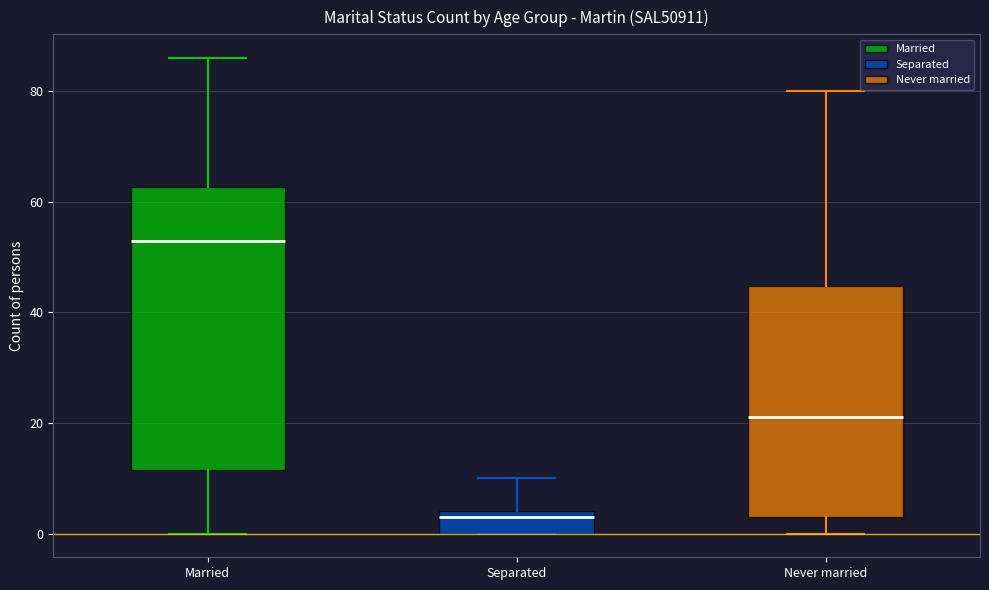

Reading left to right, transcribe this box plot: for each box, give where its median line is, the range the box spans, and where its two whiskers end, as read against the y-axis. The values are not printed on the chart, so give them approximately, as read against the axis.

Married: median 54, box 12 to 62, whiskers 0 to 86
Separated: median 4 (just below the box's upper edge), box 0 to 4, whiskers 0 to 10
Never married: median 22, box 4 to 44, whiskers 0 to 80